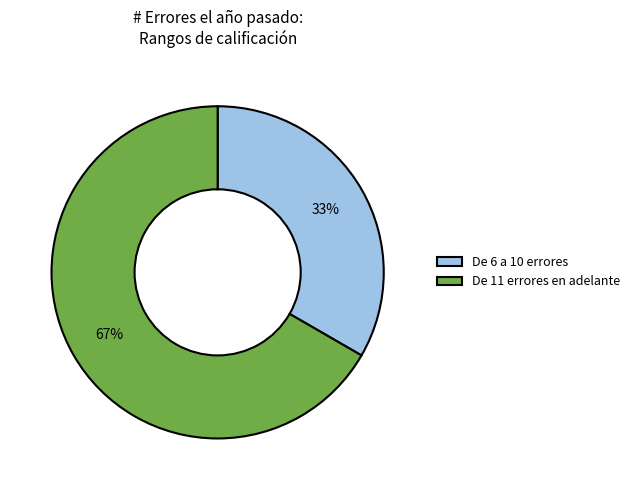

Which category accounts for the majority?

De 11 errores en adelante